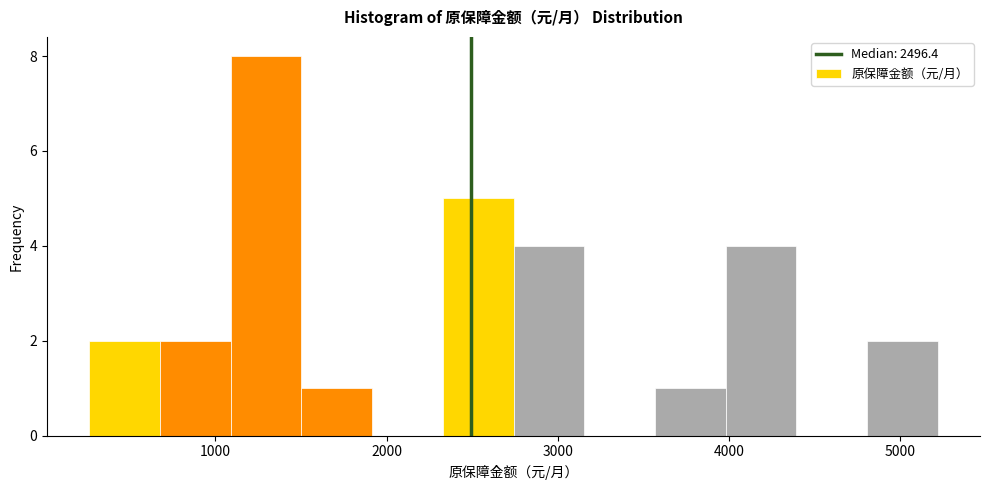

Reading left to right, list every bar in this chart as the range it spans on the x-axis followed by its height. Neither the bar edges nor the heights are printed on the chart, so give them approximately, as read against the axes.

300 to 700: 2
700 to 1100: 2
1100 to 1500: 8
1500 to 1900: 1
1900 to 2300: 0
2300 to 2700: 5
2700 to 3200: 4
3200 to 3600: 0
3600 to 4000: 1
4000 to 4400: 4
4400 to 4800: 0
4800 to 5200: 2